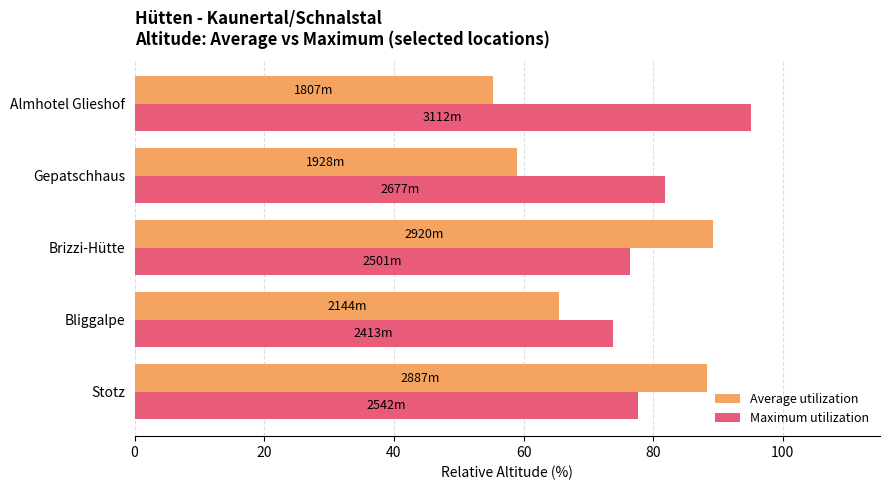

At how many categories does at least one series exceed 69?

5